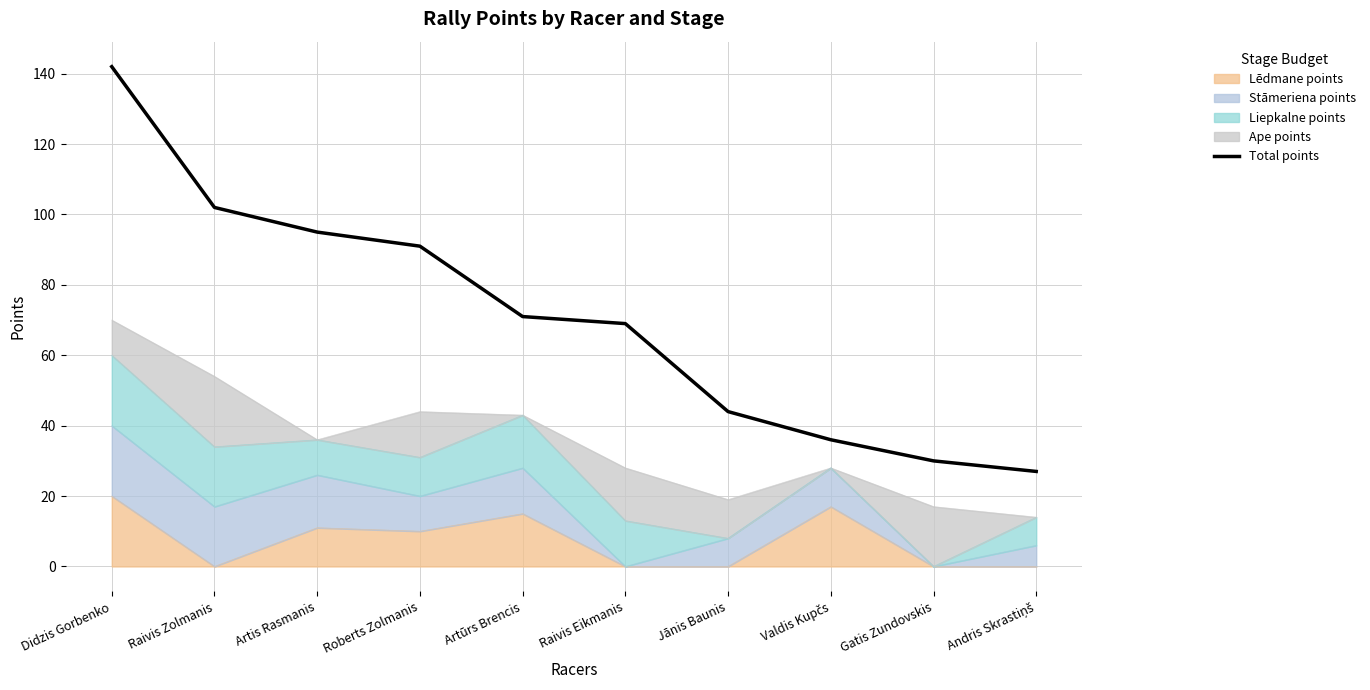

True or false: the data shows 24 at Raivis Zolmanis.

False